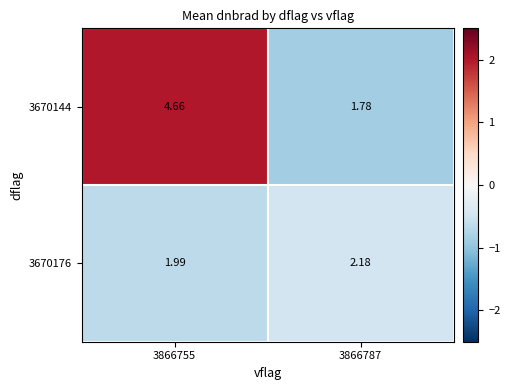

Is the value of 3670176 at 3866755 greater than the value of 3670144 at 3866755?

No